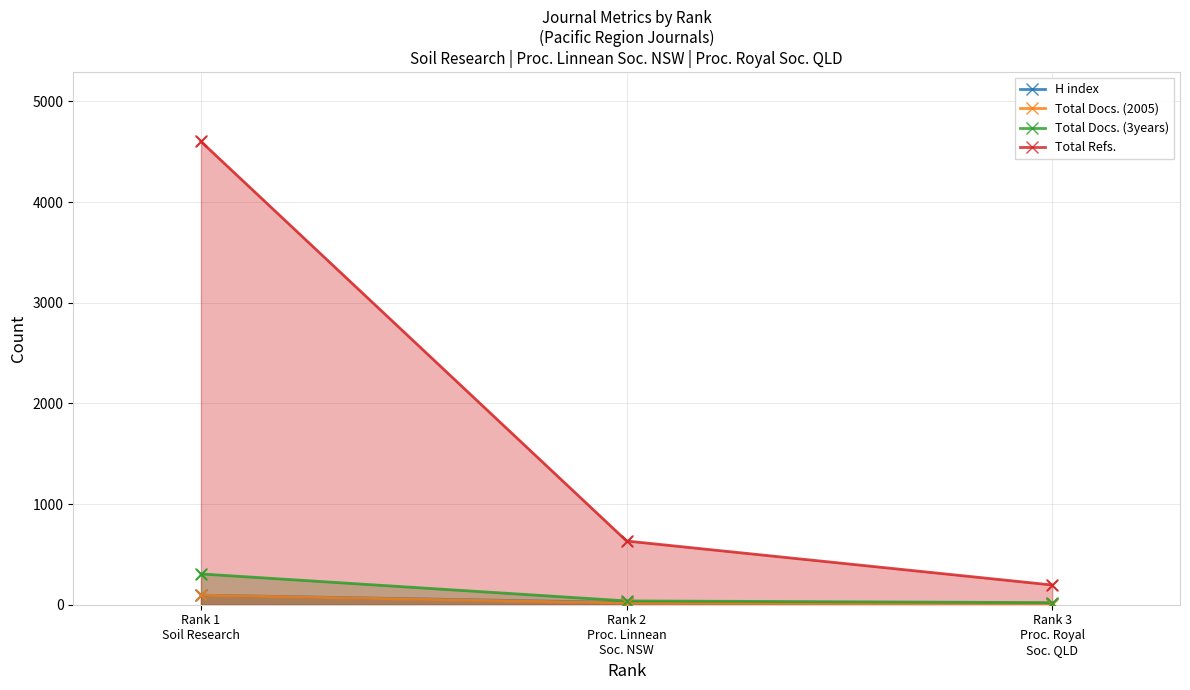

Which series has the widest spread of Y values?

Total Refs.